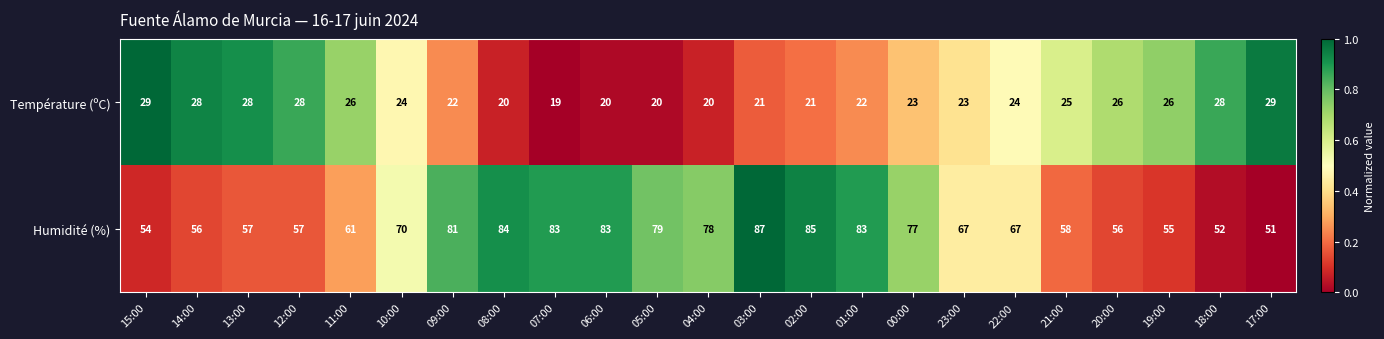

Rank the series at 07:00 from highest to lowest value.

Humidité (%), Température (ºC)